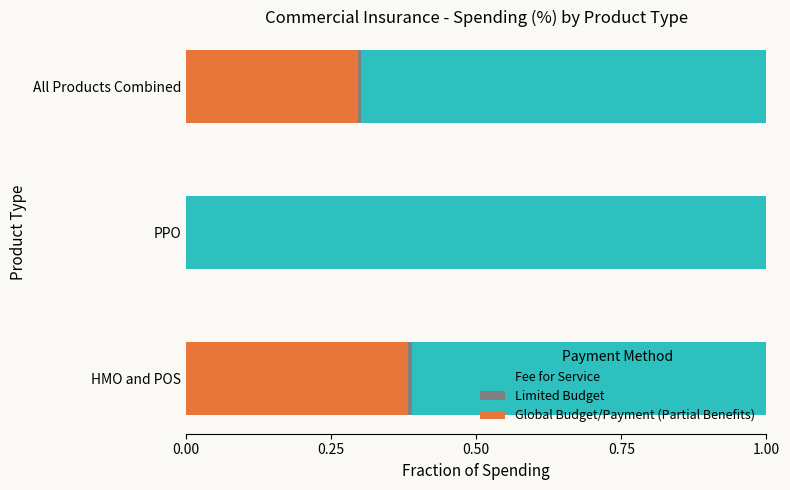

What is the sum of all Global Budget/Payment (Partial Benefits) values?

0.7